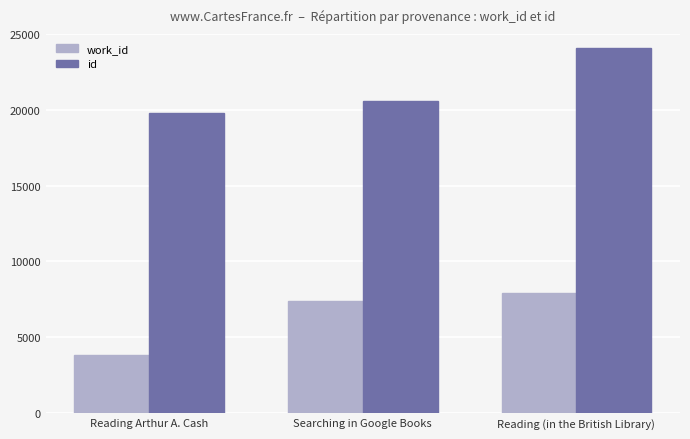

Reading left to right, extract all data points from this chart.

work_id: 3866	7410	7945
id: 19792	20543	24084